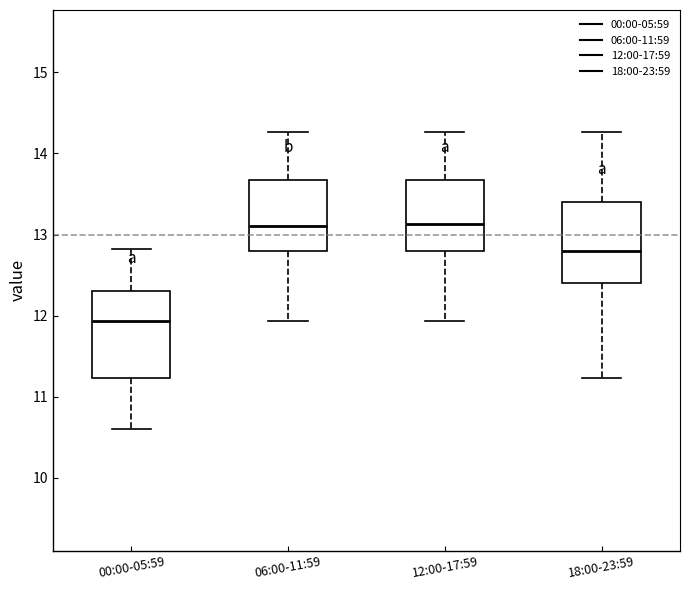

Where does the median line of the box for 12:00-17:59 sit on the y-axis? The values are not printed on the chart, so give them approximately, as read against the axis.

13.1